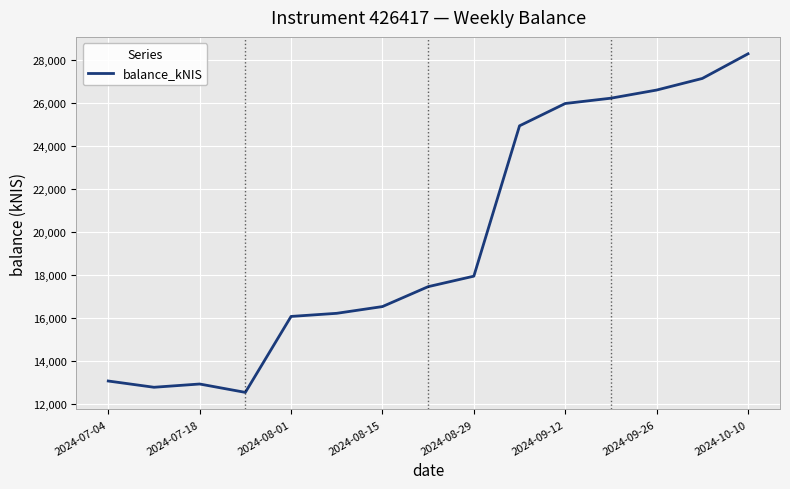

What is the smallest value displayed?

12547.2